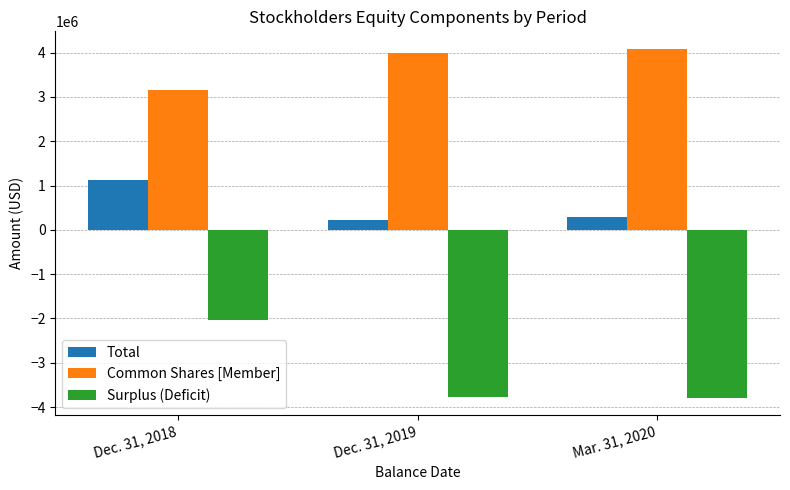

Which label corresponds to the largest value in the chart?

Mar. 31, 2020